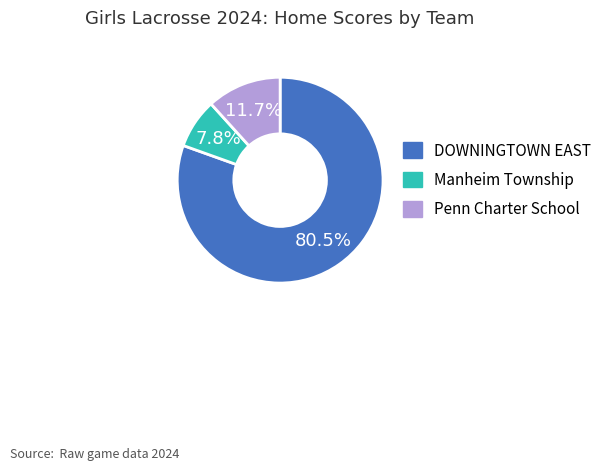

Does any single category account for the majority?

Yes